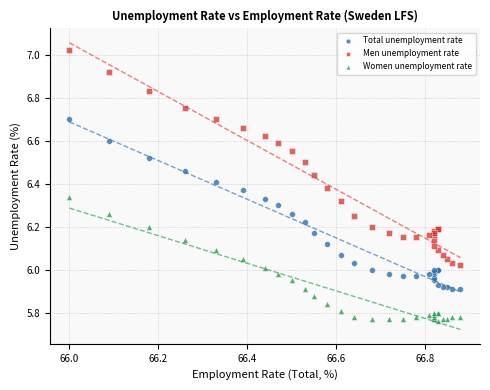

What are all the series names shown in the legend?

Total unemployment rate, Men unemployment rate, Women unemployment rate